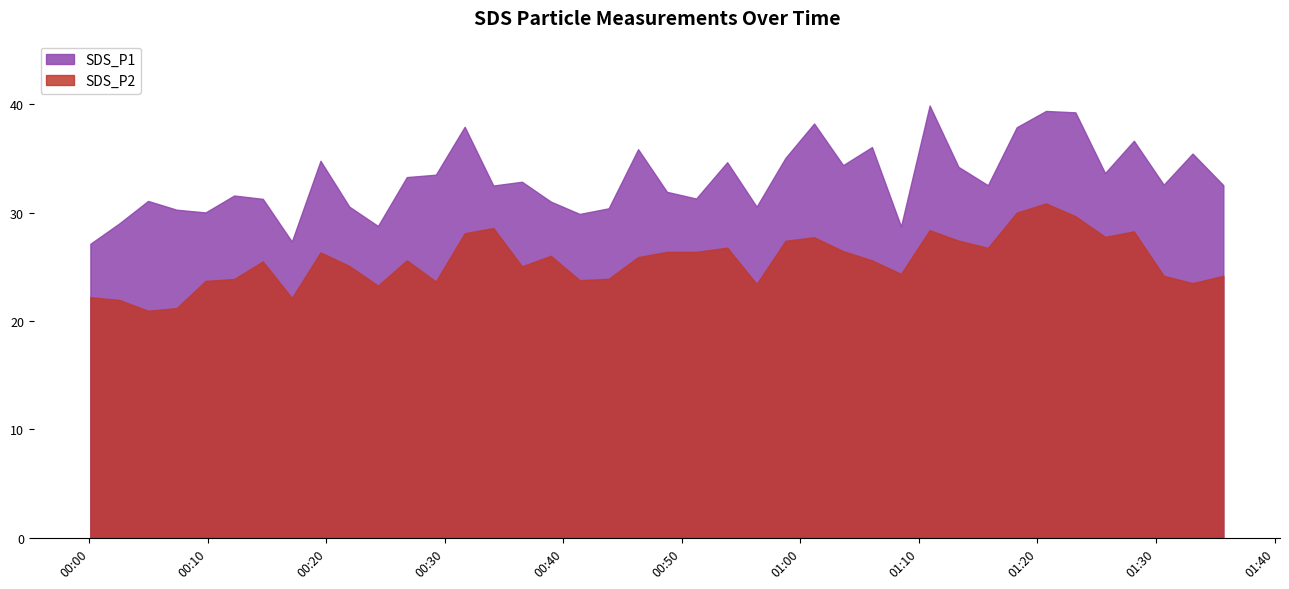

True or false: SDS_P1 has a value of 22.2 at 2022/05/20 00:53:49.

False